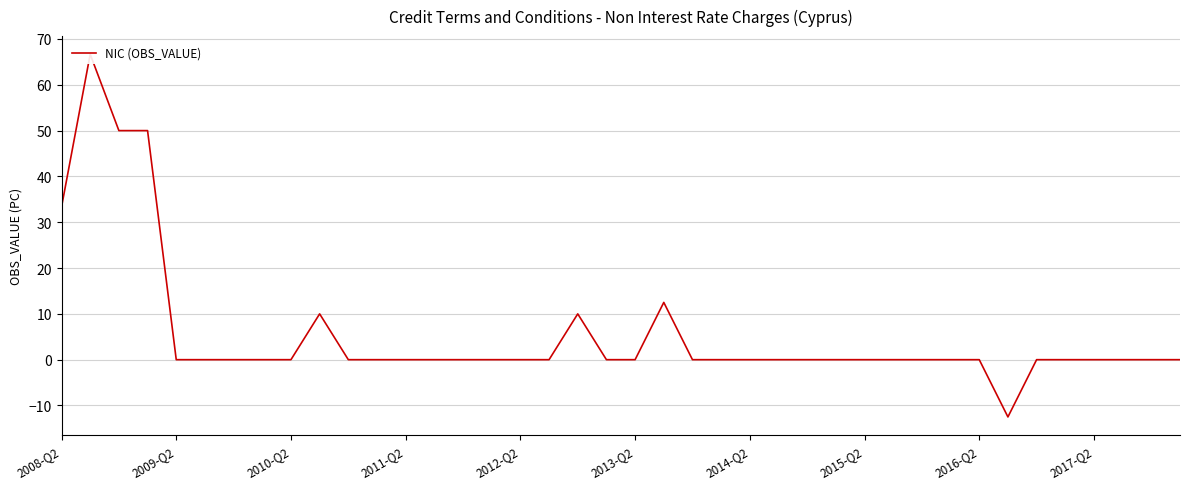

Is this an area chart (filled region under the line)?

No